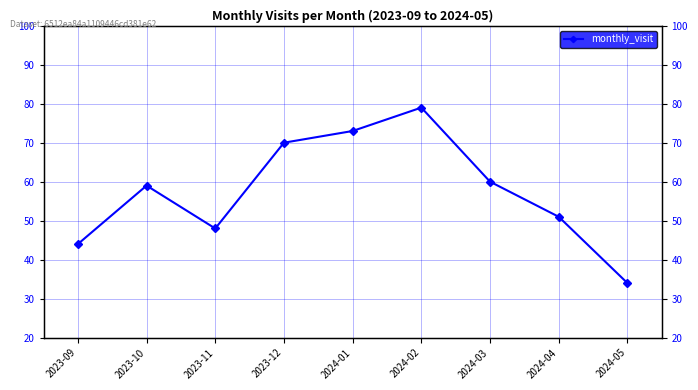

Which label corresponds to the largest value in the chart?

2024-02